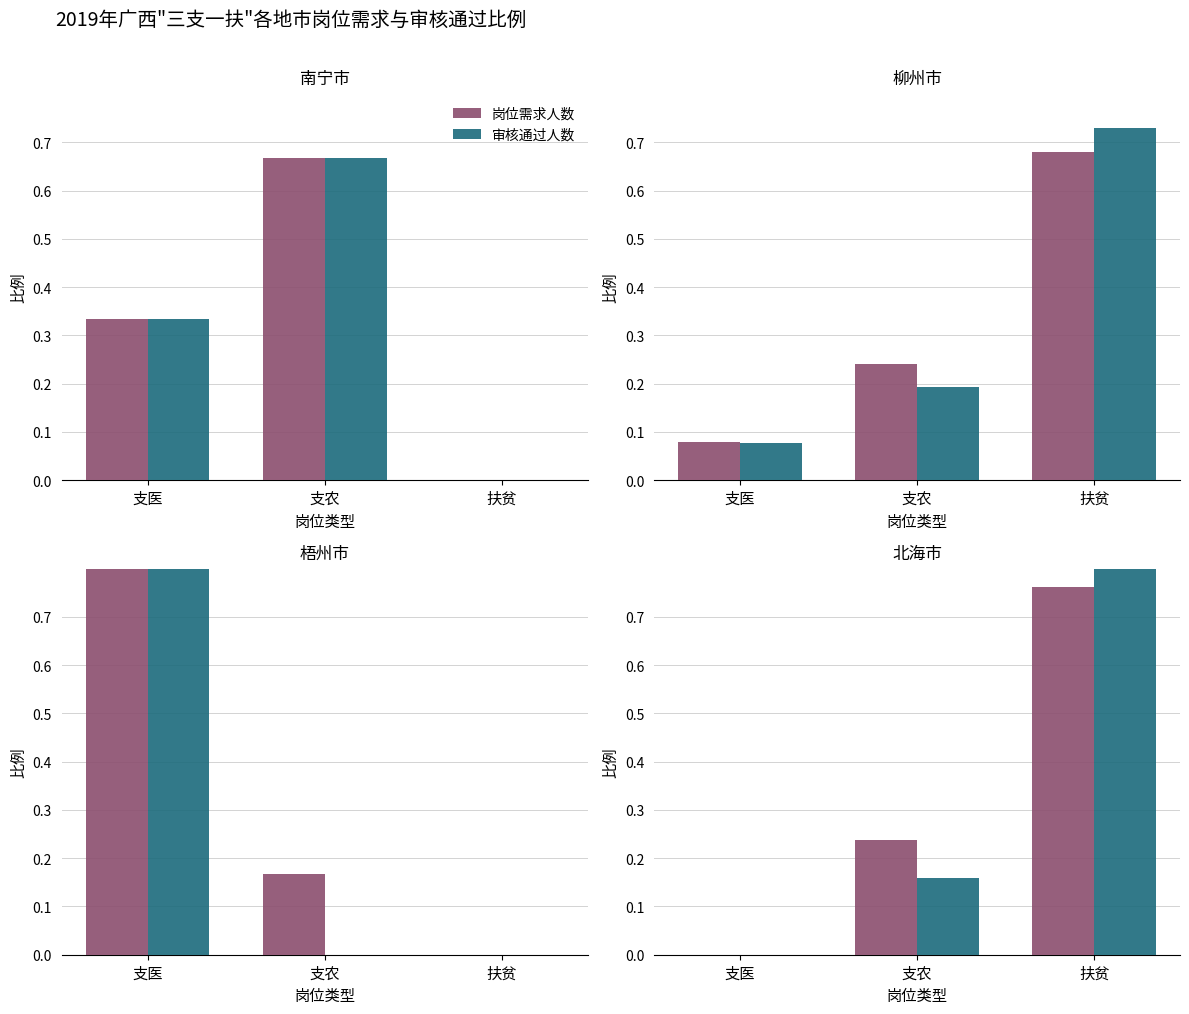

True or false: 岗位需求人数 has a value of 1.0 at 扶贫.

False